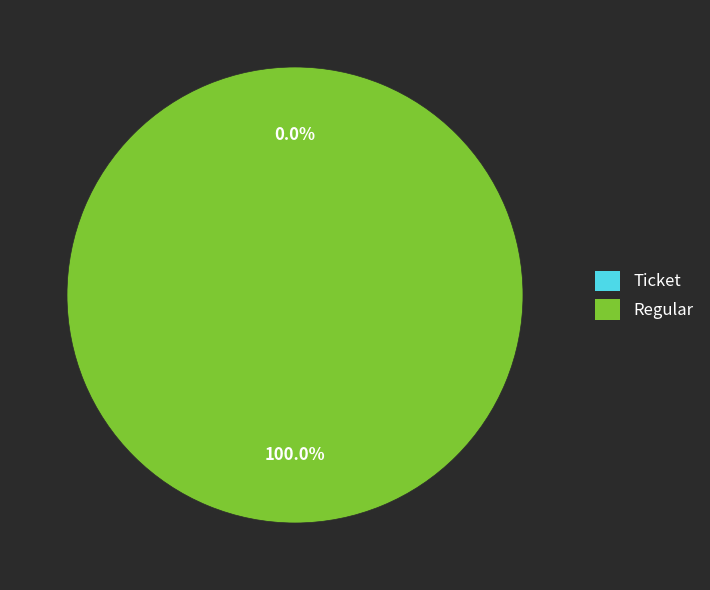

What is the majority slice?

Regular